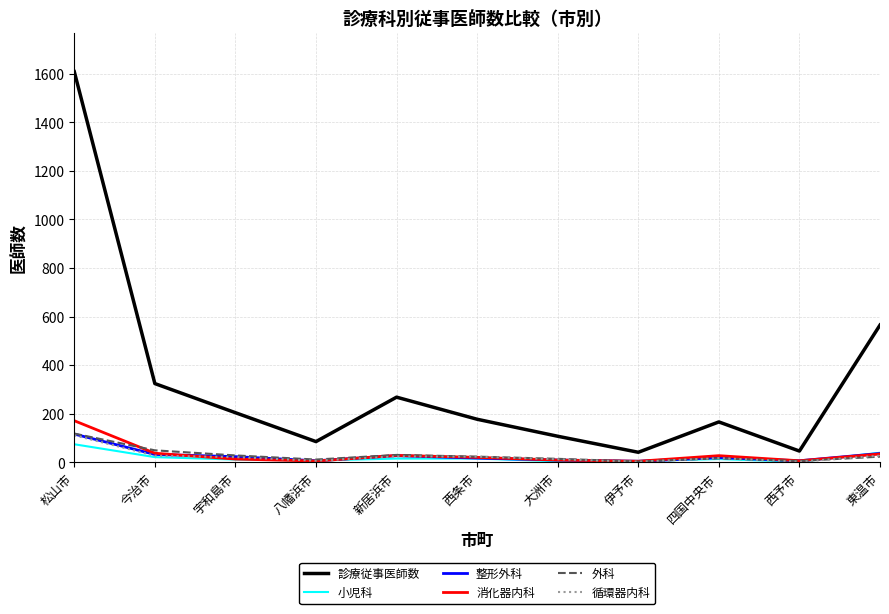

What is the difference between the highest and lowest values at 東温市?

542